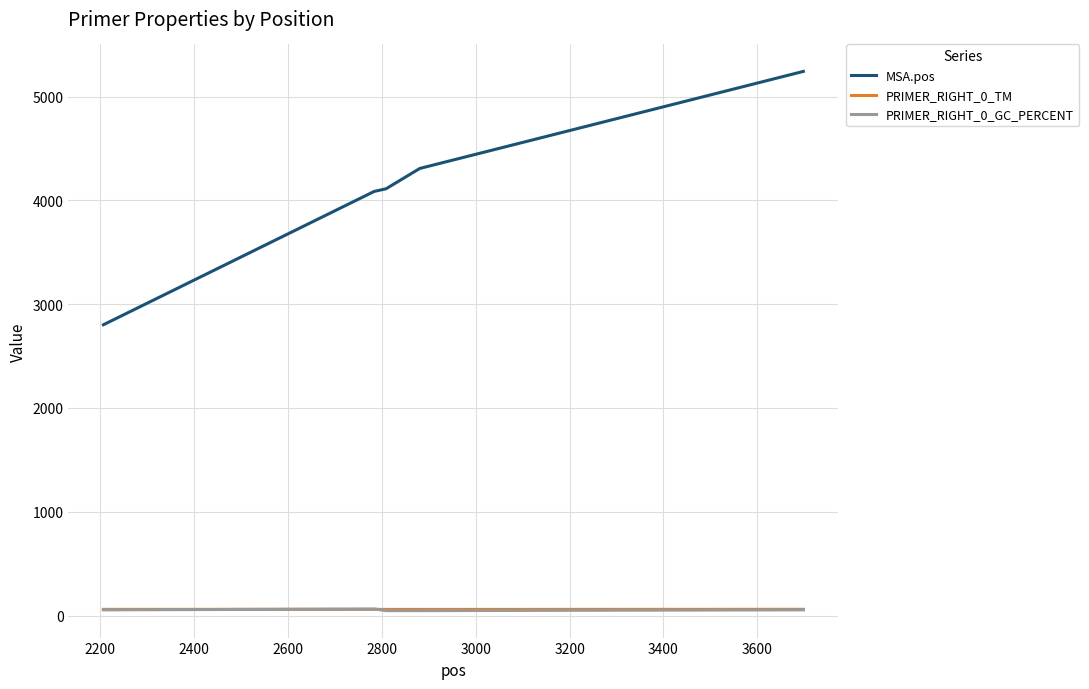

What is the average value of the PRIMER_RIGHT_0_TM series?

59.7